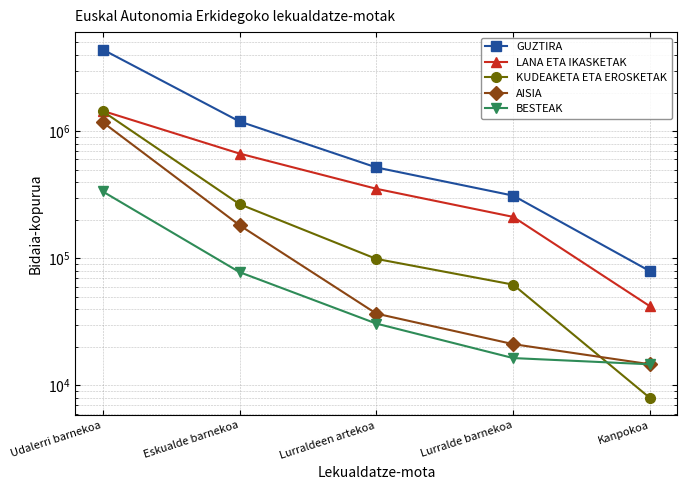

True or false: AISIA and BESTEAK intersect in this chart.

False